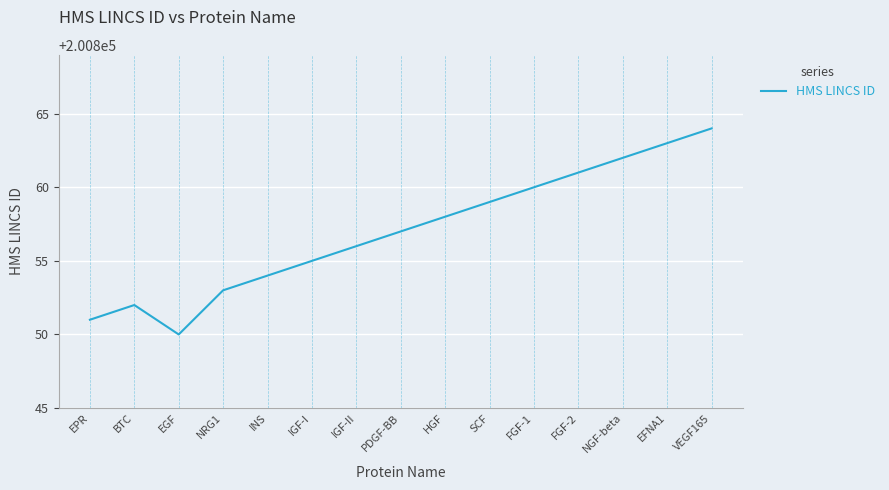

What is the maximum value shown in the chart?

200864